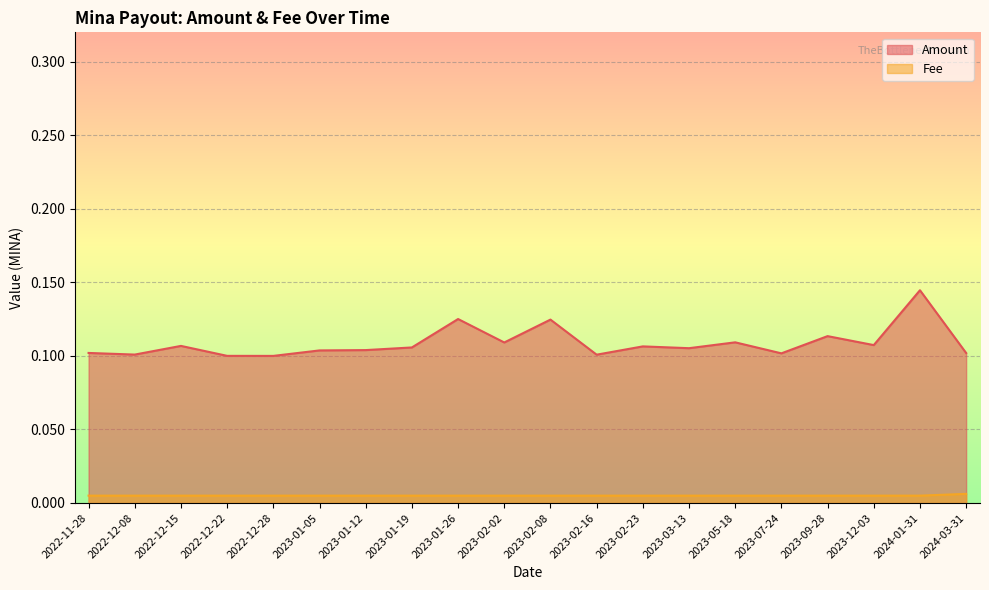

Reading left to right, extract all data points from this chart.

Amount: 2022-11-28=0.1	2022-12-08=0.1	2022-12-15=0.1	2022-12-22=0.1	2022-12-28=0.1	2023-01-05=0.1	2023-01-12=0.1	2023-01-19=0.1	2023-01-26=0.1	2023-02-02=0.1	2023-02-08=0.1	2023-02-16=0.1	2023-02-23=0.1	2023-03-13=0.1	2023-05-18=0.1	2023-07-24=0.1	2023-09-28=0.1	2023-12-03=0.1	2024-01-31=0.1	2024-03-31=0.1
Fee: 2022-11-28=0.0	2022-12-08=0.0	2022-12-15=0.0	2022-12-22=0.0	2022-12-28=0.0	2023-01-05=0.0	2023-01-12=0.0	2023-01-19=0.0	2023-01-26=0.0	2023-02-02=0.0	2023-02-08=0.0	2023-02-16=0.0	2023-02-23=0.0	2023-03-13=0.0	2023-05-18=0.0	2023-07-24=0.0	2023-09-28=0.0	2023-12-03=0.0	2024-01-31=0.0	2024-03-31=0.0